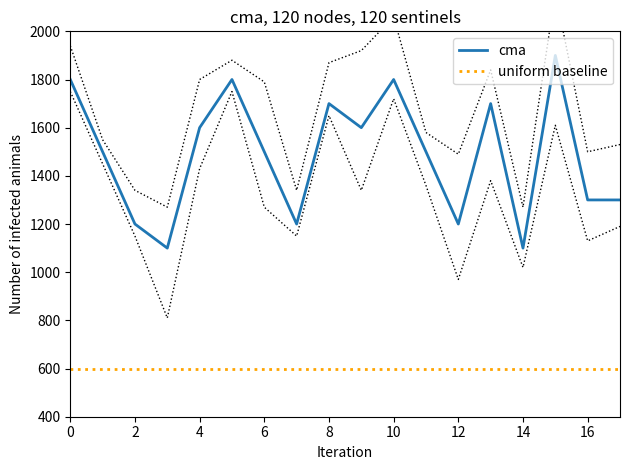

True or false: uniform baseline and cma cross at least once.

False